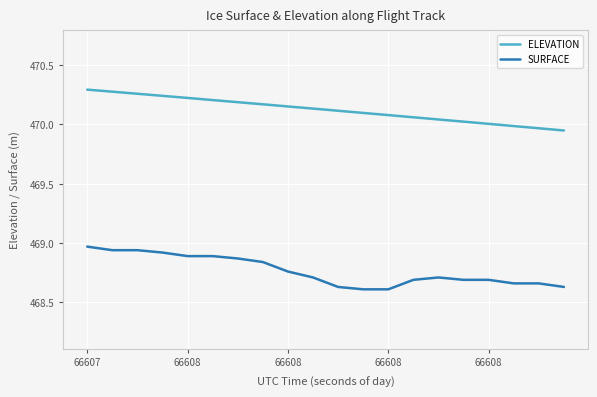

At how many categories does at least one series exceed 469?

20